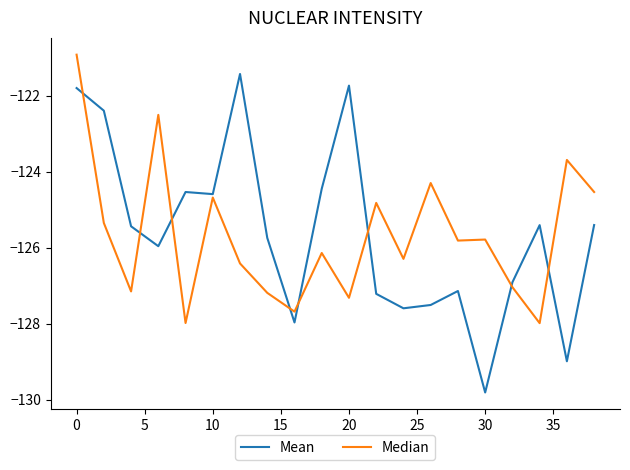

Which series has the widest spread of values?

Mean